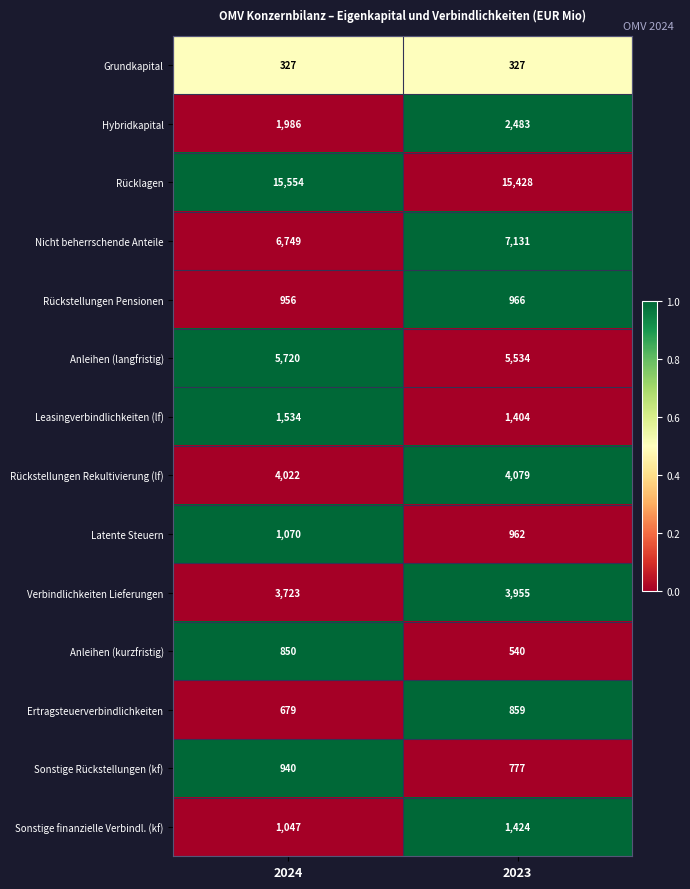

Reading right to left, list all the values displayed in this chart.

Grundkapital: 327	327
Hybridkapital: 2483	1986
Rücklagen: 15428	15554
Nicht beherrschende Anteile: 7131	6749
Rückstellungen Pensionen: 966	956
Anleihen (langfristig): 5534	5720
Leasingverbindlichkeiten (lf): 1404	1534
Rückstellungen Rekultivierung (lf): 4079	4022
Latente Steuern: 962	1070
Verbindlichkeiten Lieferungen: 3955	3723
Anleihen (kurzfristig): 540	850
Ertragsteuerverbindlichkeiten: 859	679
Sonstige Rückstellungen (kf): 777	940
Sonstige finanzielle Verbindl. (kf): 1424	1047